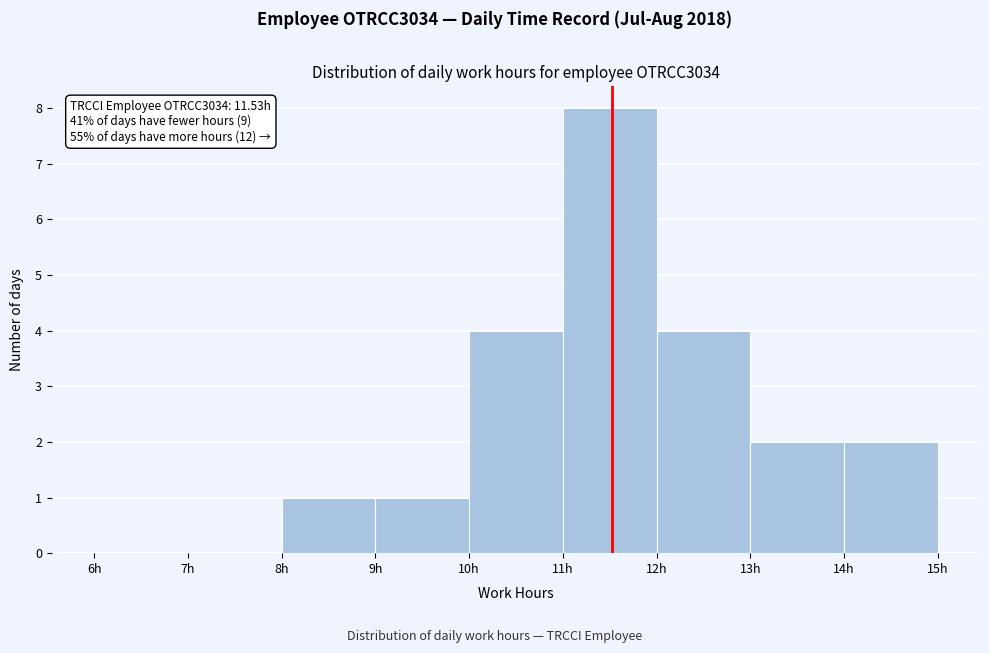

Over which range of the x-axis is the bar tallest?

11 to 12